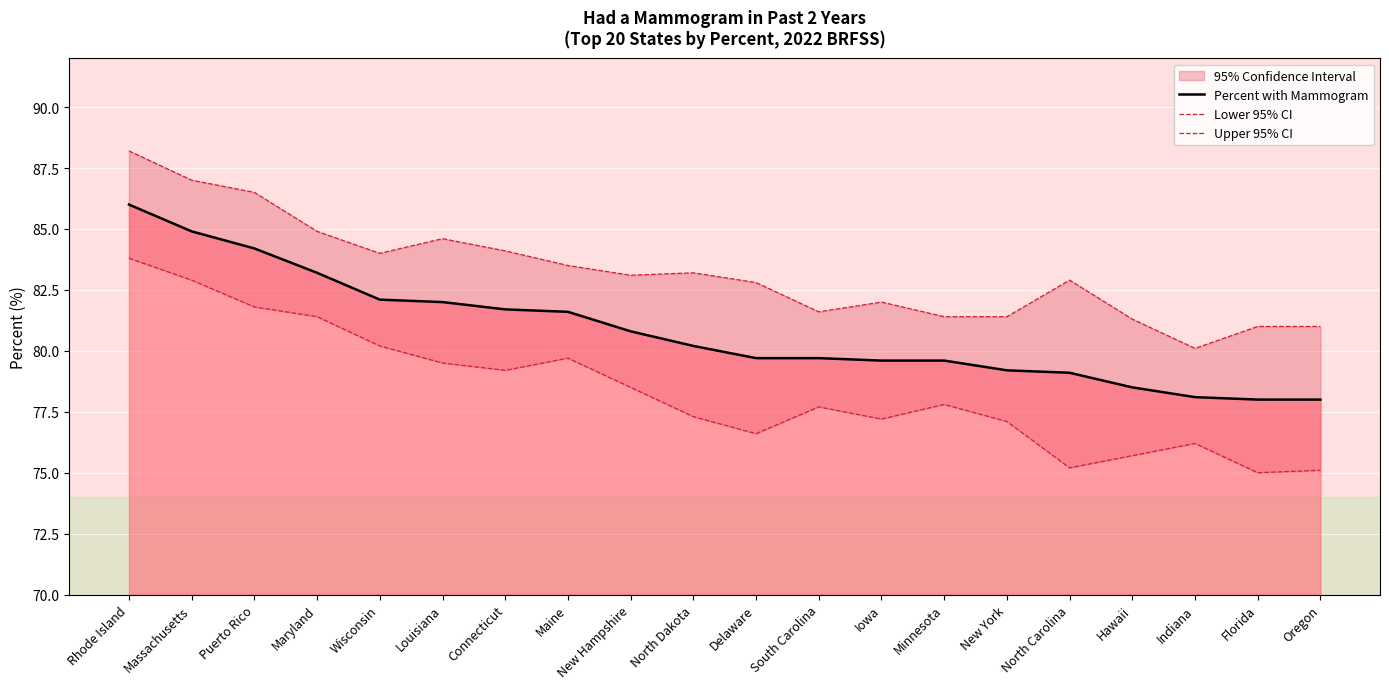

What is the spread (max minus min) of values at Maryland?

3.5